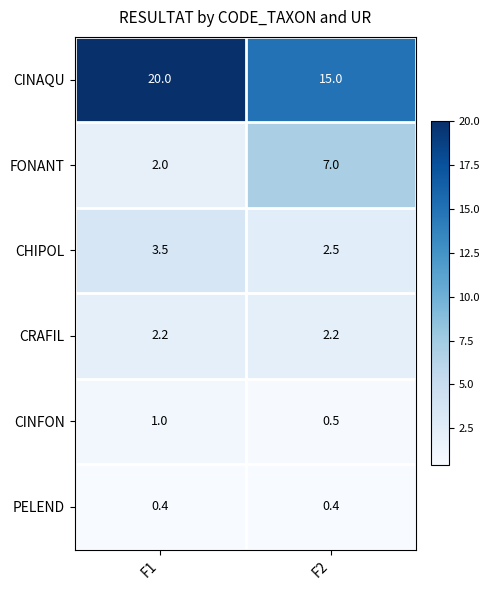

What is the minimum value for FONANT?

2.0